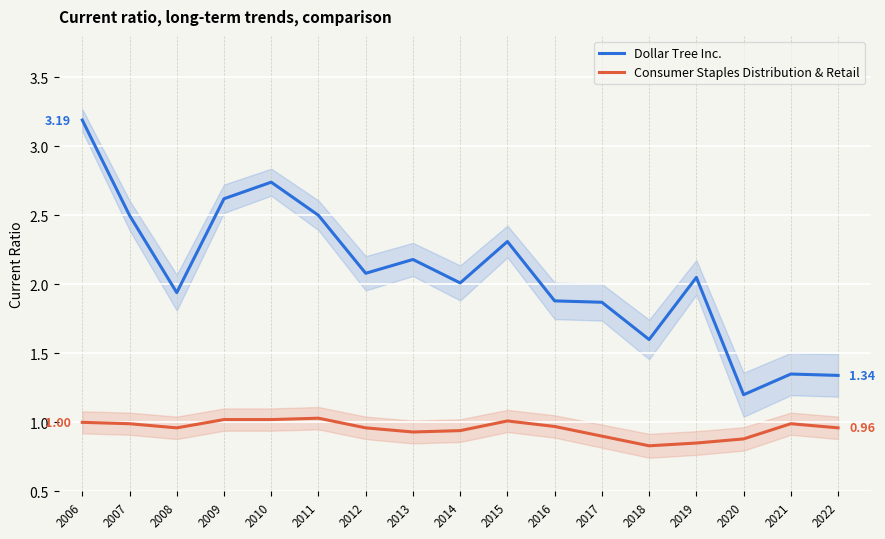

Reading left to right, list all the values displayed in this chart.

Dollar Tree Inc.: 3.2	2.5	1.9	2.6	2.7	2.5	2.1	2.2	2.0	2.3	1.9	1.9	1.6	2.0	1.2	1.4	1.3
Consumer Staples Distribution & Retail: 1.0	1.0	1.0	1.0	1.0	1.0	1.0	0.9	0.9	1.0	1.0	0.9	0.8	0.8	0.9	1.0	1.0